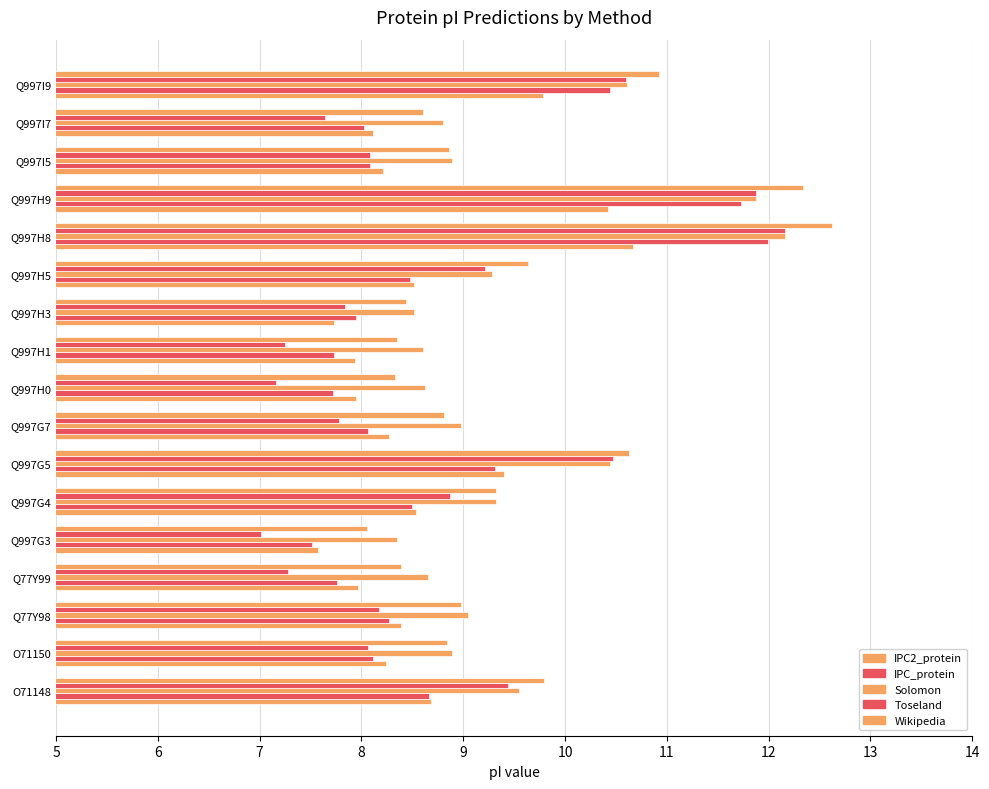

How many series are shown in this chart?

5